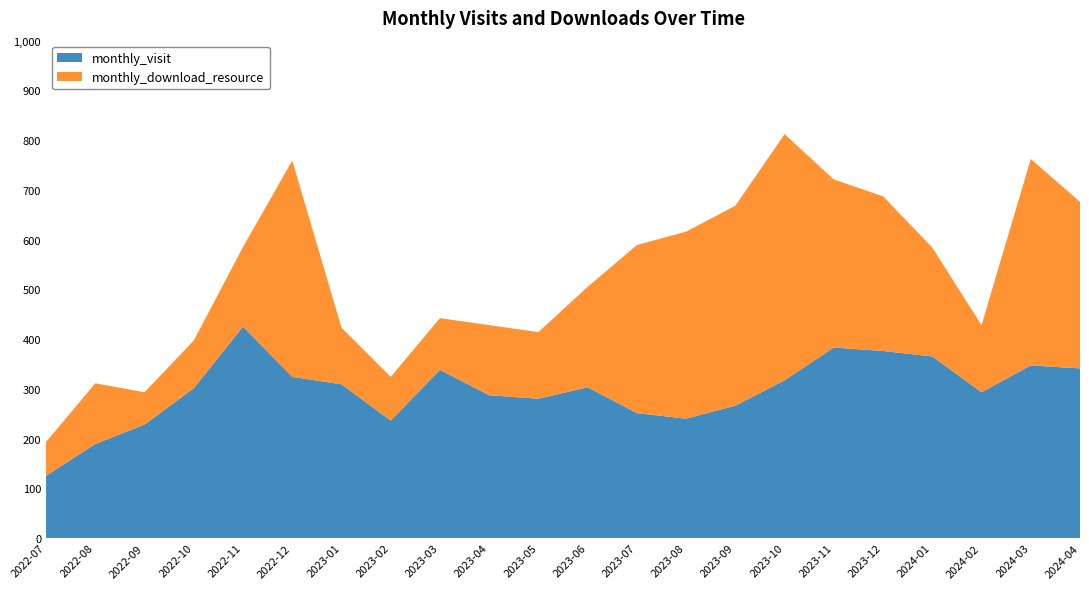

Reading right to left, what are all the values shown in this chart?

monthly_visit: 2024-04=341	2024-03=347	2024-02=293	2024-01=365	2023-12=376	2023-11=383	2023-10=317	2023-09=266	2023-08=240	2023-07=251	2023-06=303	2023-05=280	2023-04=287	2023-03=338	2023-02=236	2023-01=309	2022-12=324	2022-11=425	2022-10=301	2022-09=228	2022-08=189	2022-07=125
monthly_download_resource: 2024-04=335	2024-03=415	2024-02=135	2024-01=219	2023-12=311	2023-11=338	2023-10=495	2023-09=402	2023-08=376	2023-07=338	2023-06=202	2023-05=134	2023-04=141	2023-03=104	2023-02=88	2023-01=114	2022-12=435	2022-11=160	2022-10=96	2022-09=65	2022-08=122	2022-07=68